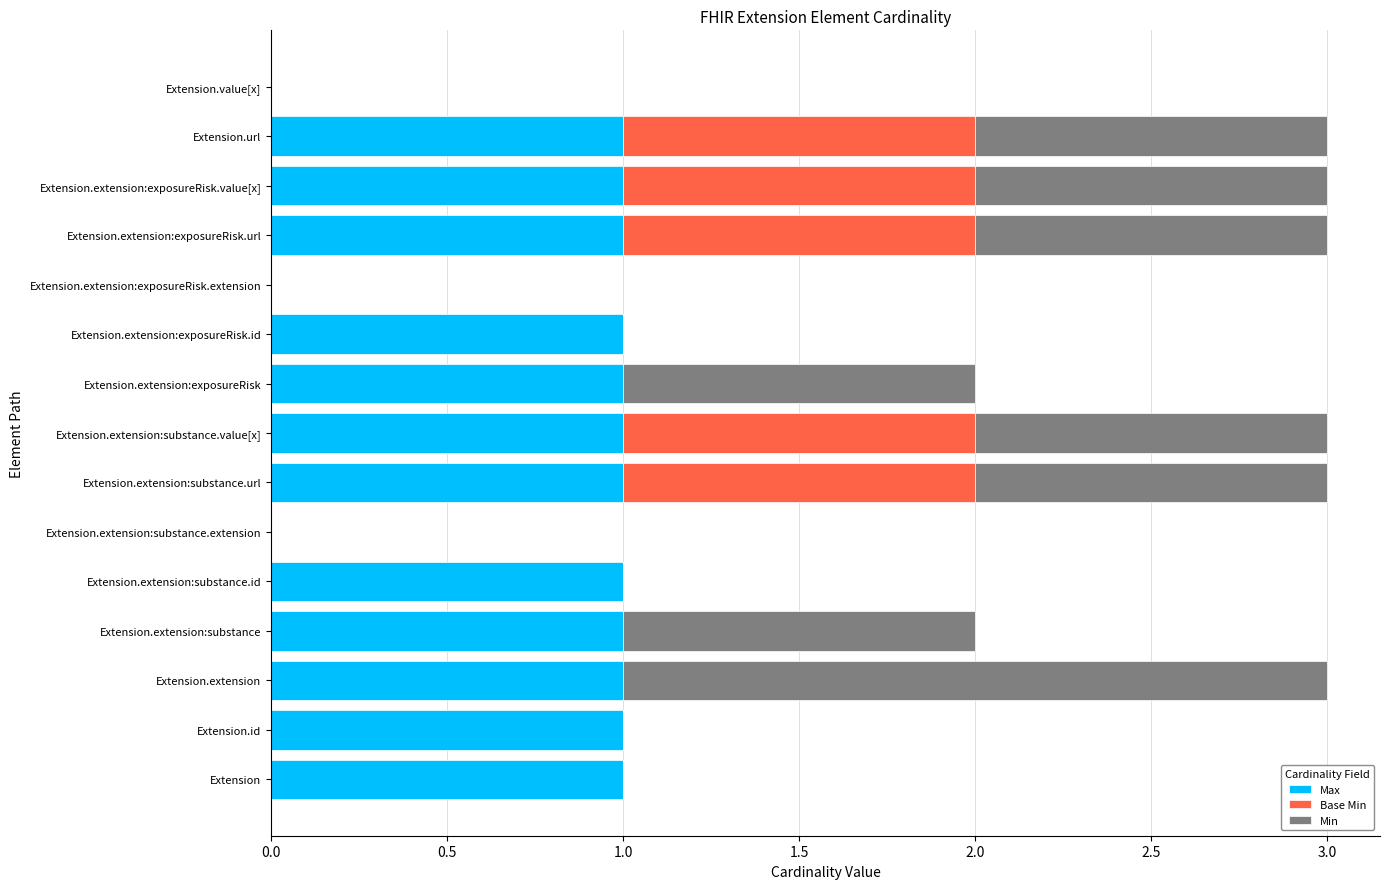

What is the total value across all series at Extension.extension:substance.value[x]?

3